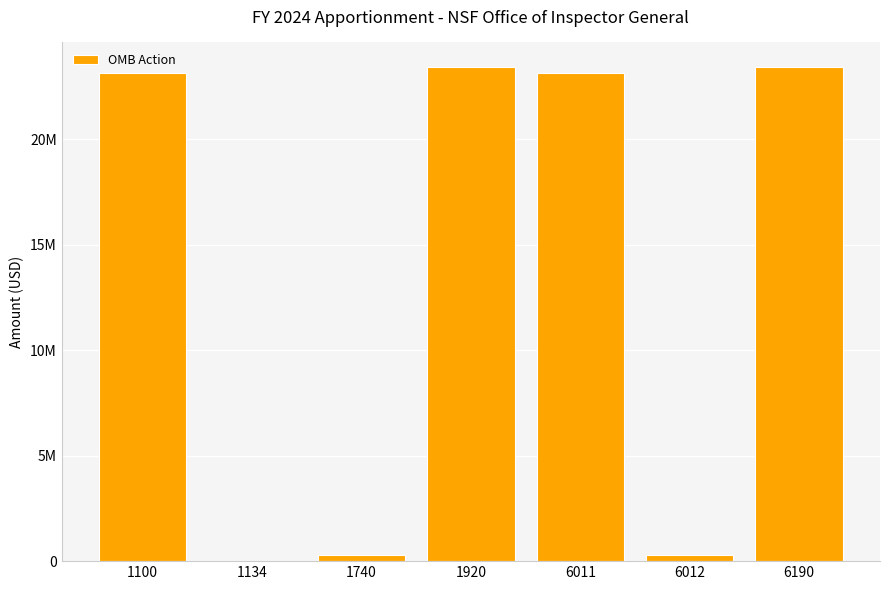

Reading left to right, extract all data points from this chart.

23110000	0	300000	23410000	23110000	300000	23410000